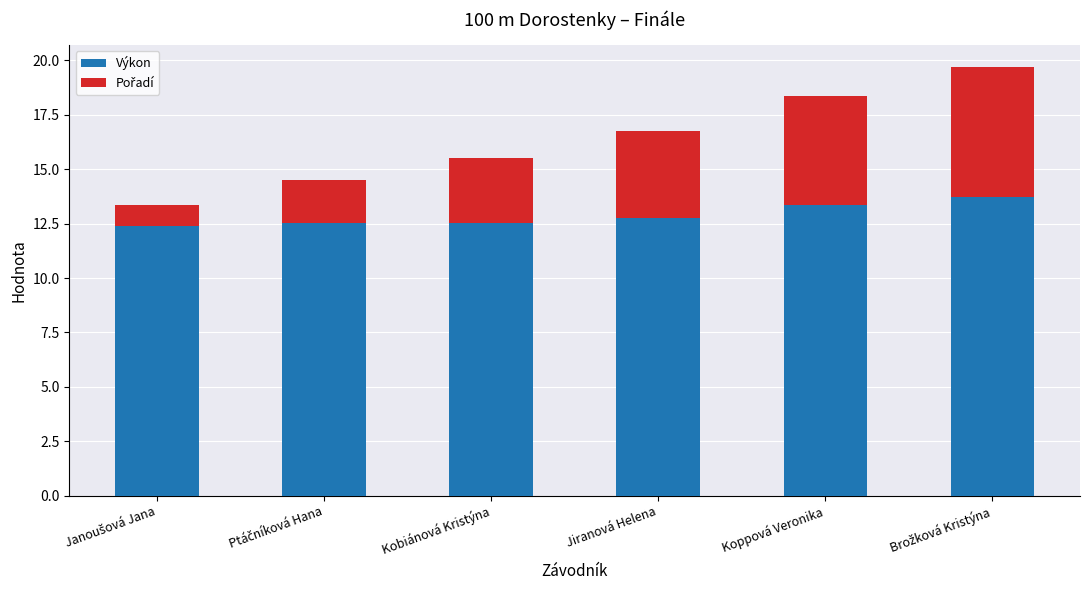

What is the sum of all Výkon values?

77.3